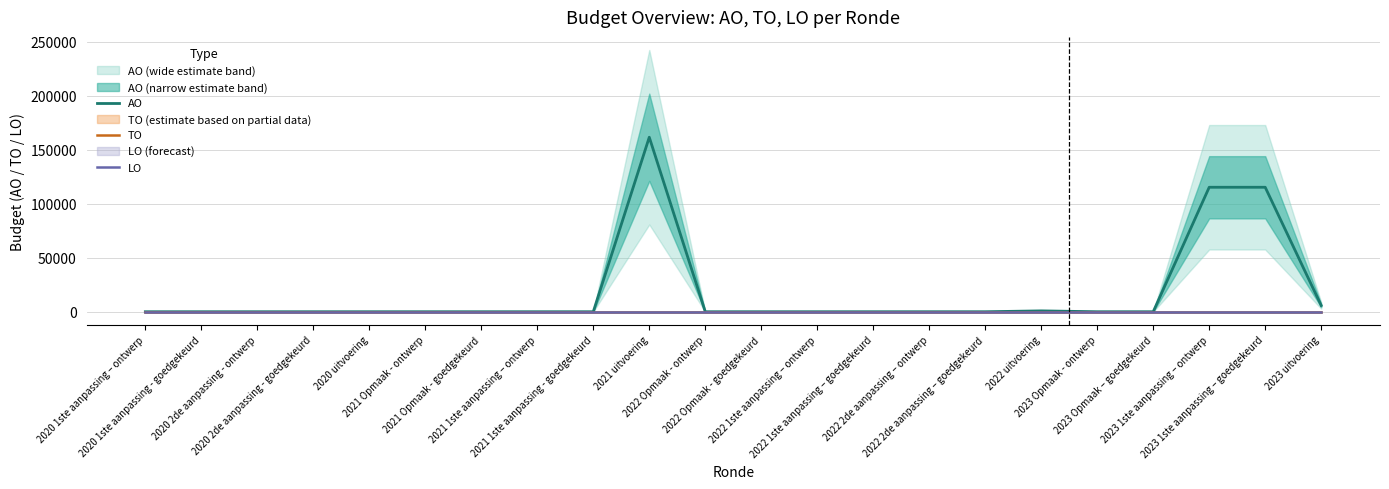

Which series has the widest spread of values?

AO